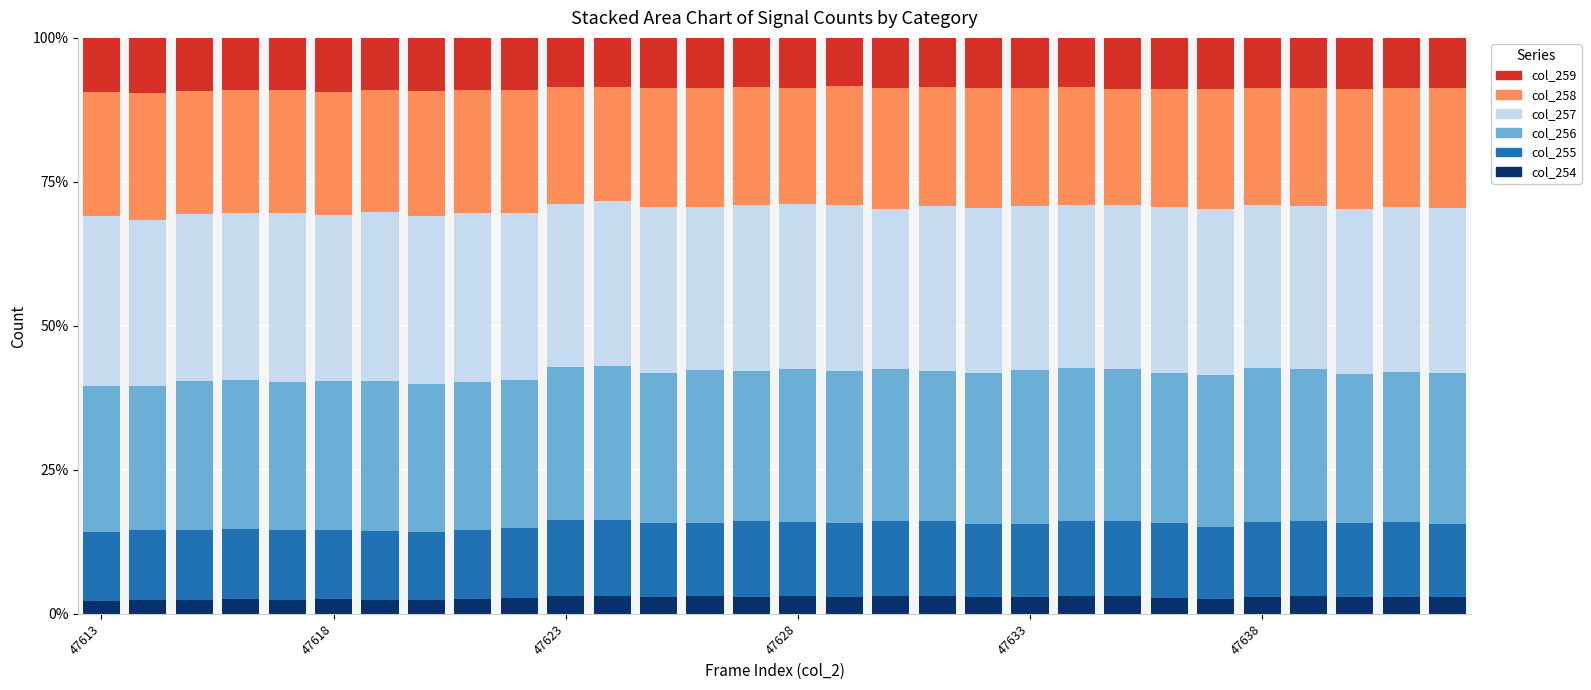

What is the minimum value for col_254?

2.2